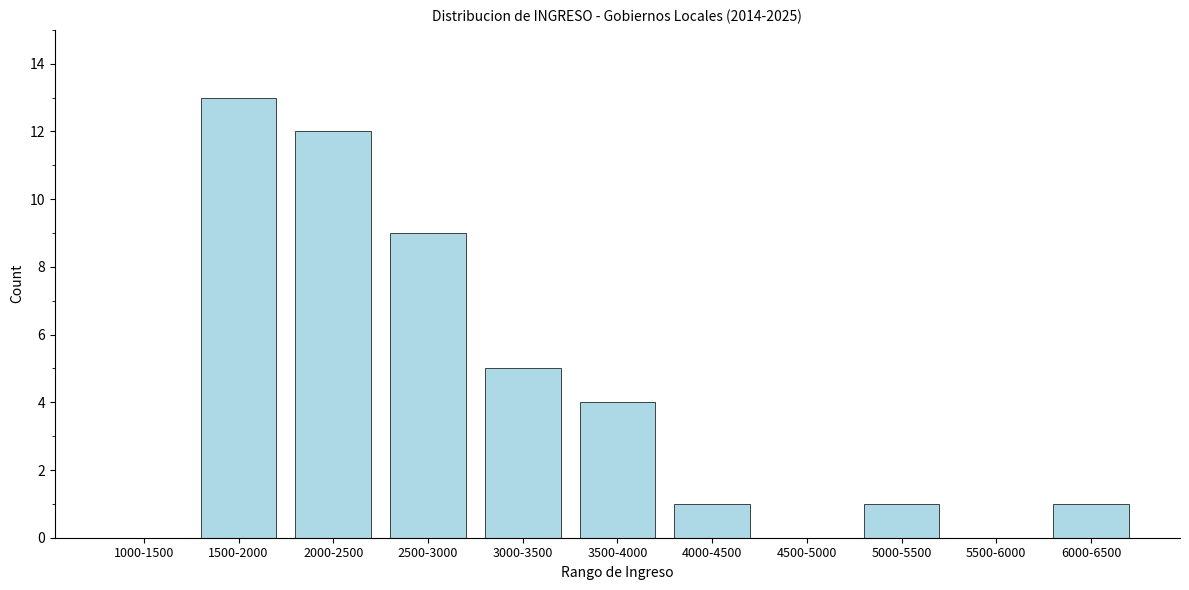

Reading left to right, transcribe all the data shown in this chart.

1000-1500=0	1500-2000=13	2000-2500=12	2500-3000=9	3000-3500=5	3500-4000=4	4000-4500=1	4500-5000=0	5000-5500=1	5500-6000=0	6000-6500=1